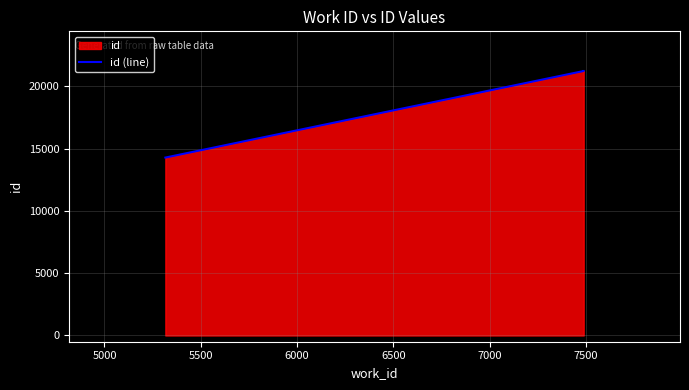

What is the minimum value shown in the chart?

14280